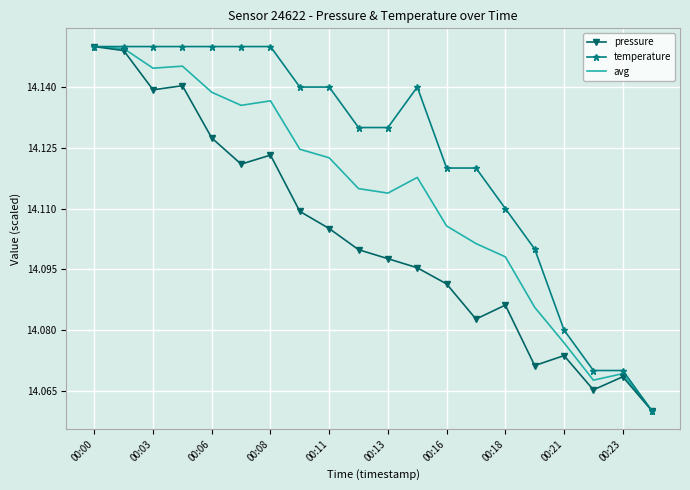

What is the difference between the maximum and minimum values in the pressure series?

0.1